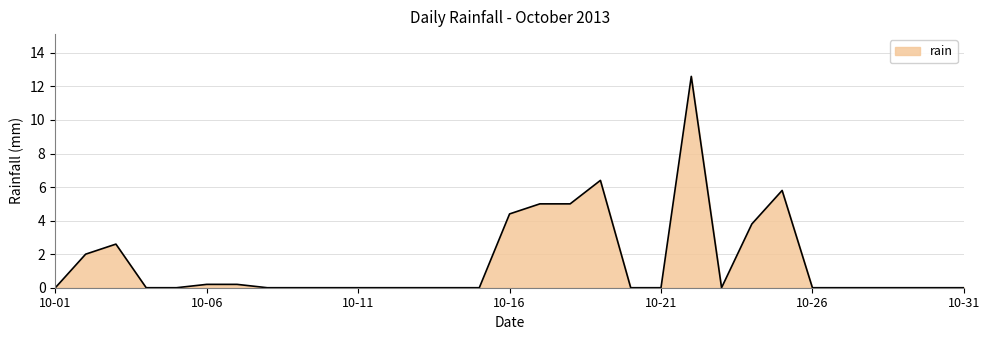

What is the maximum value shown in the chart?

12.6